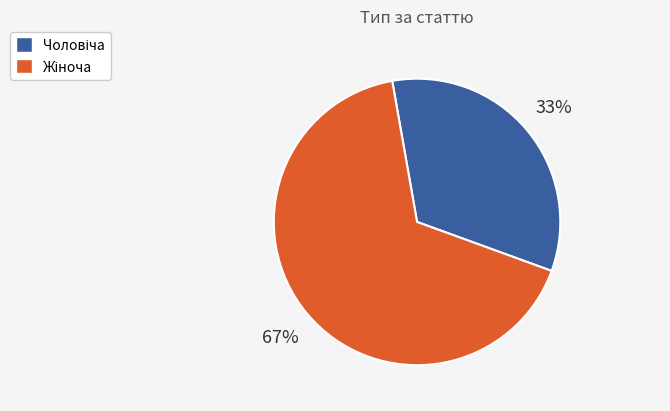

Does any single category account for the majority?

Yes